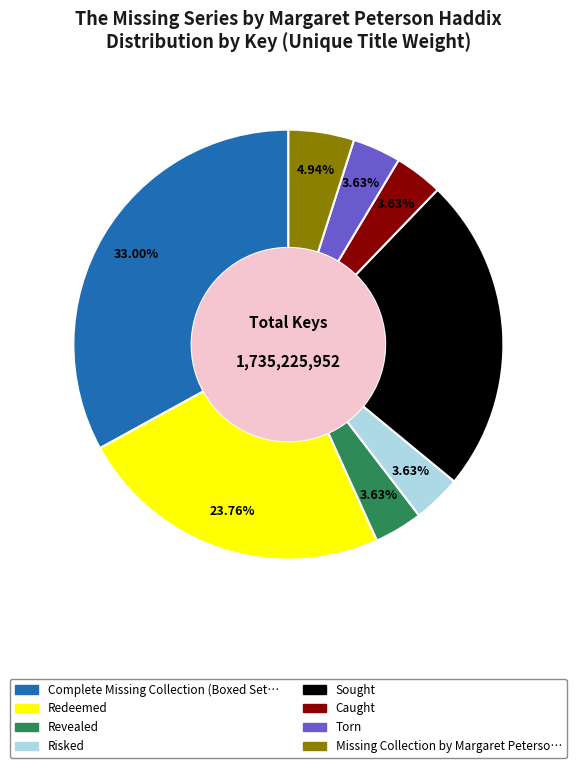

Does any single category account for the majority?

No